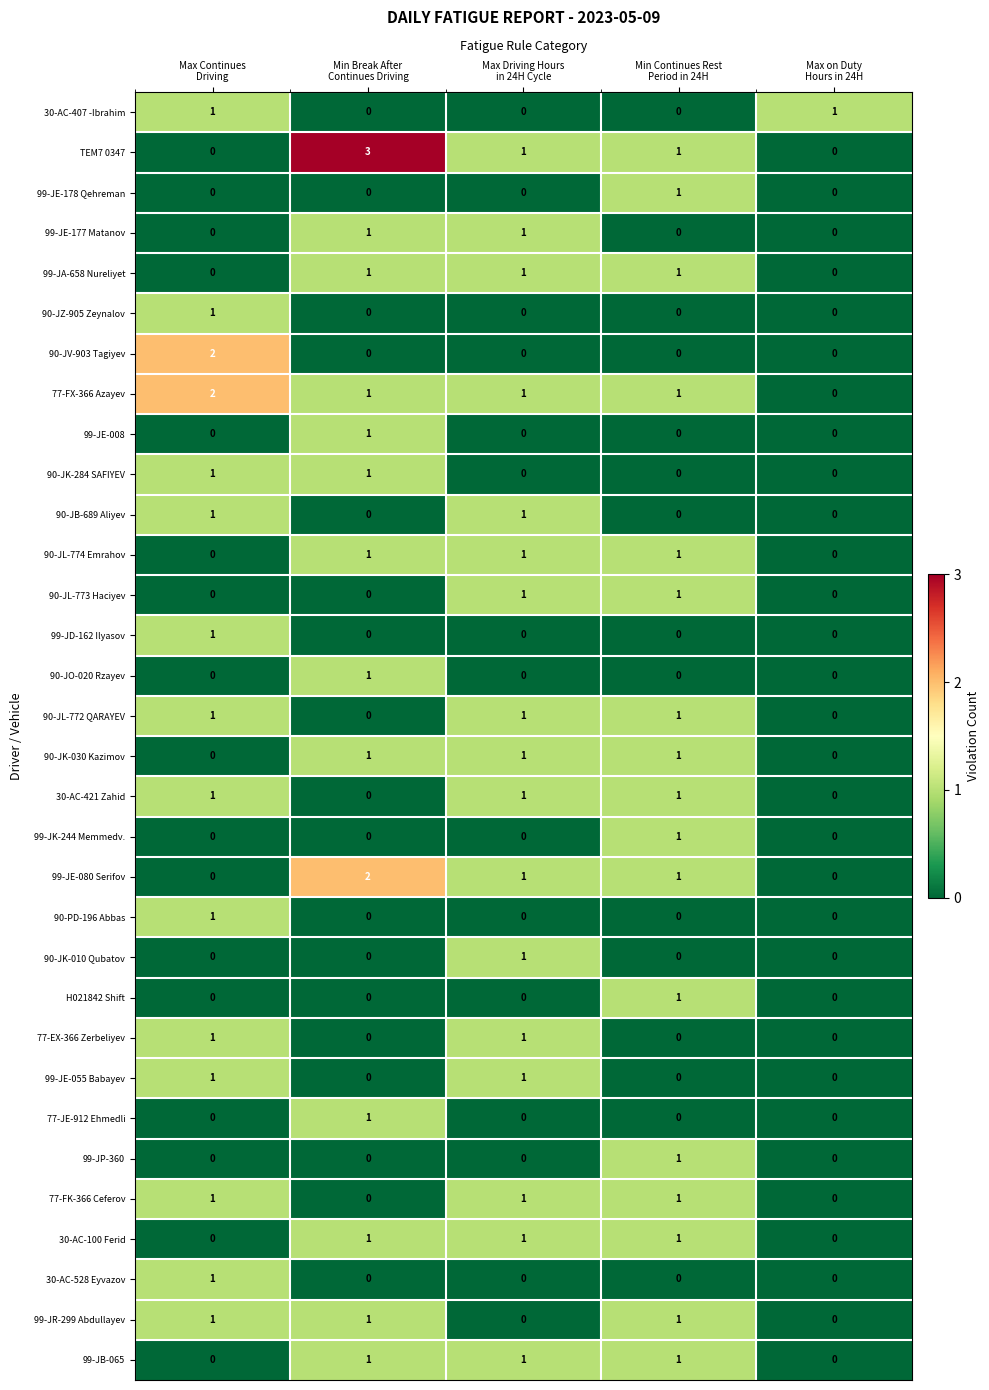

What is the sum of all 77-FK-366 Ceferov values?

3